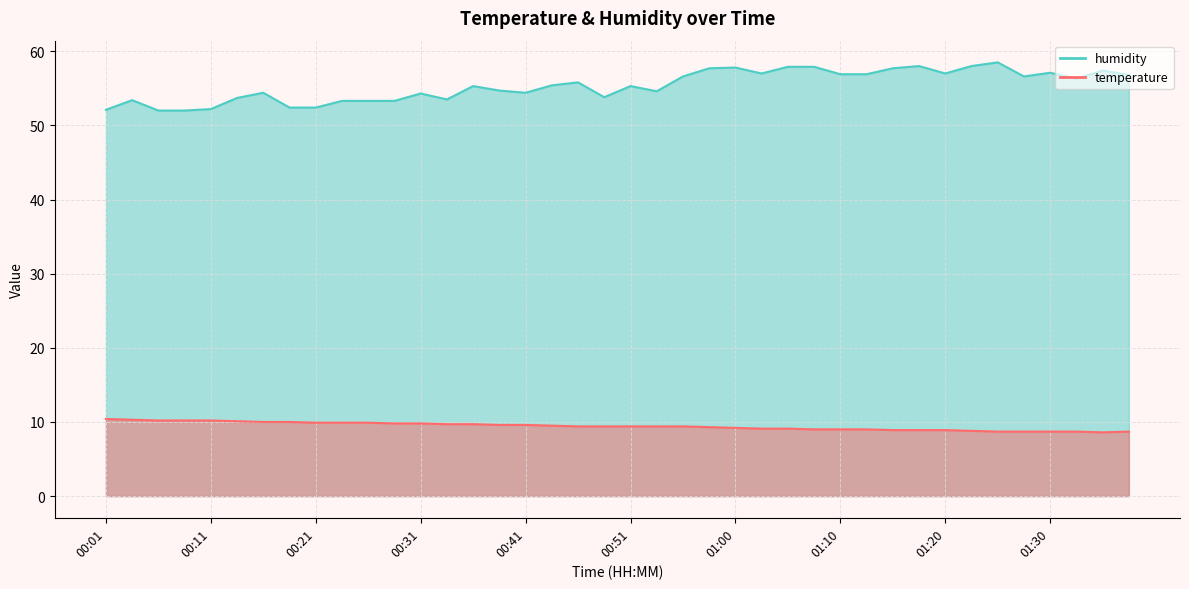

How many data points does each series have?

40